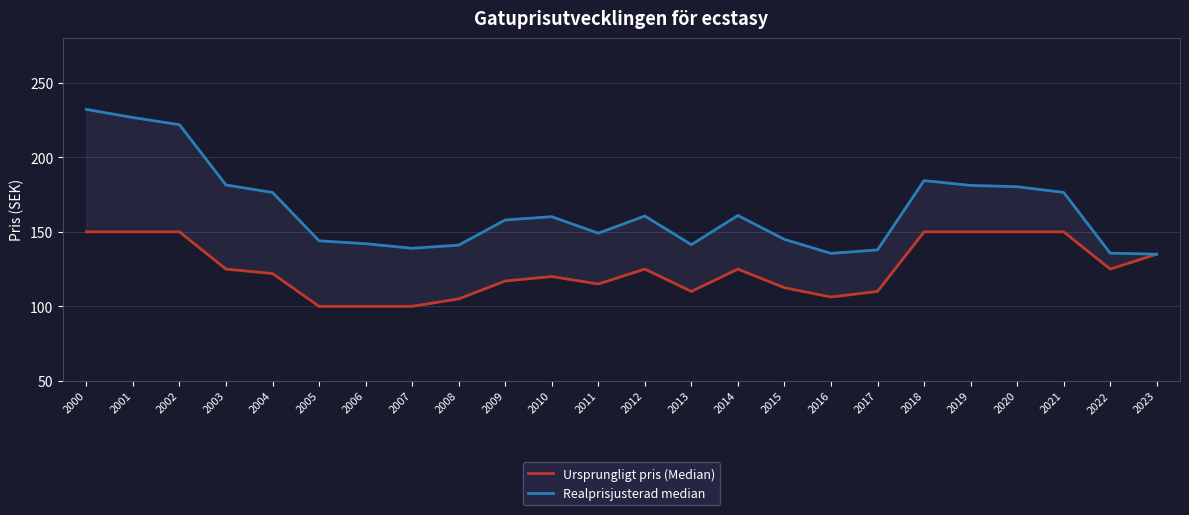

Is the value of Ursprungligt pris (Median) at 2018 greater than the value of Realprisjusterad median at 2004?

No